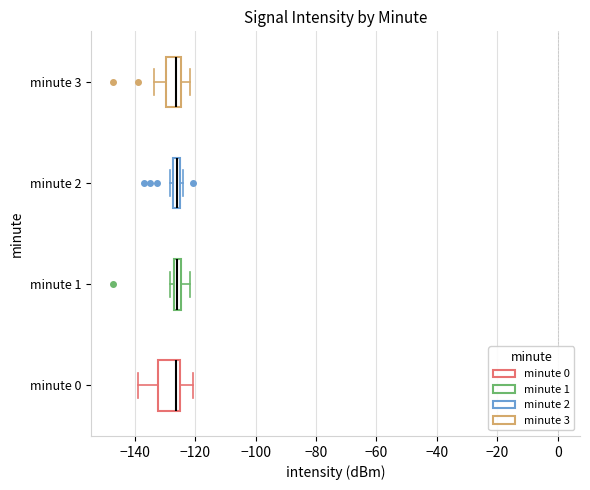

Where is the right edge of the box for minute 3 on the x-axis? The values are not printed on the chart, so give them approximately, as read against the axis.

-124